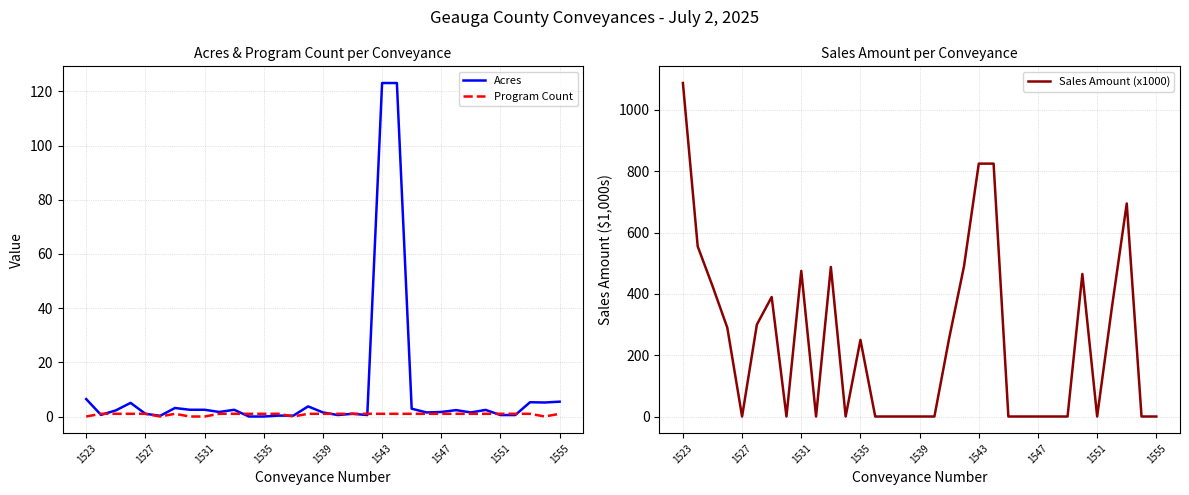

Read the Acres value at 1551.

0.5